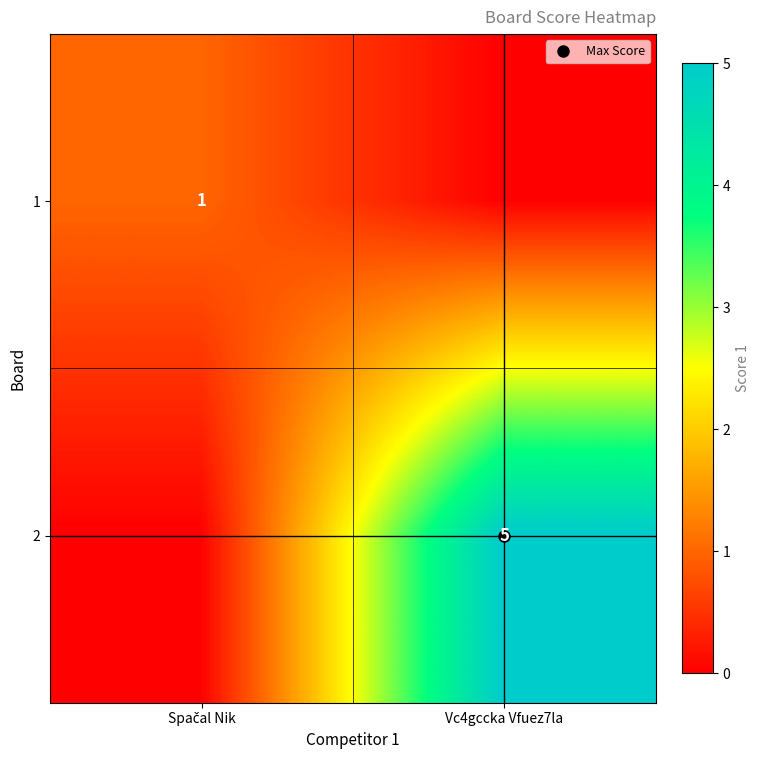

At which label does 1 reach its peak?

Spačal Nik